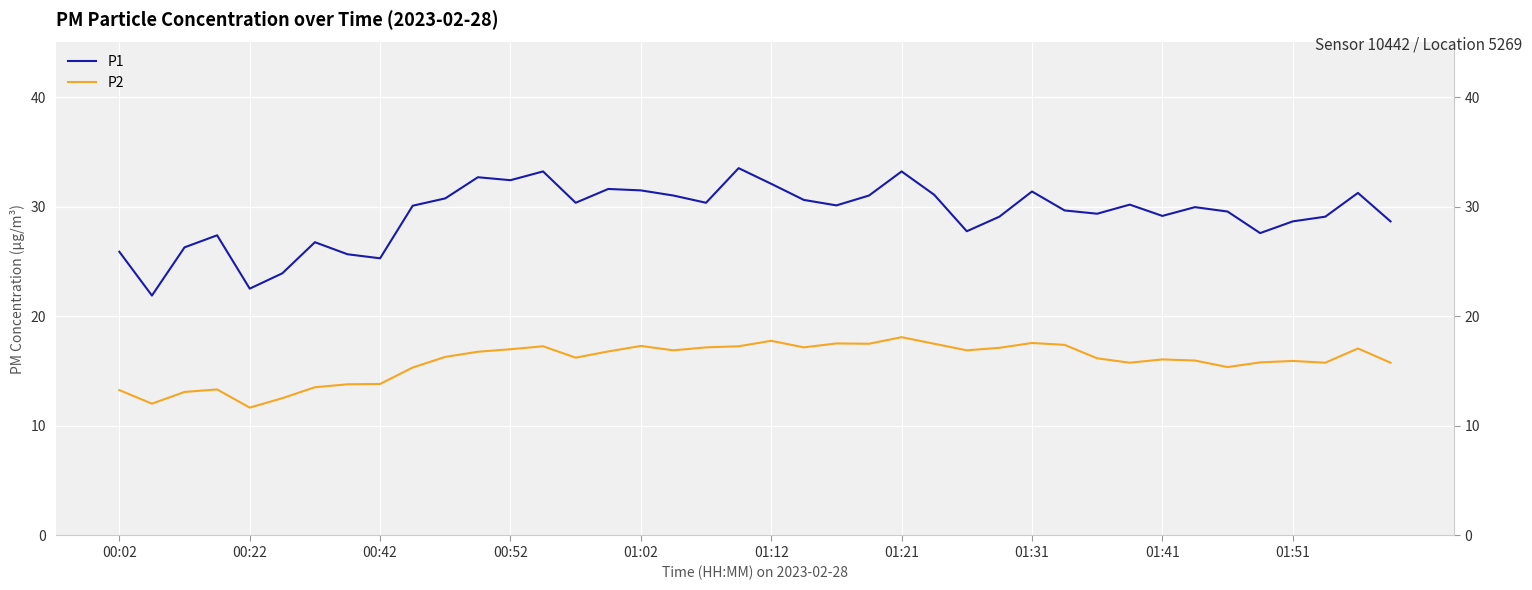

At 27, list the series in order from largest to smallest.

P1, P2